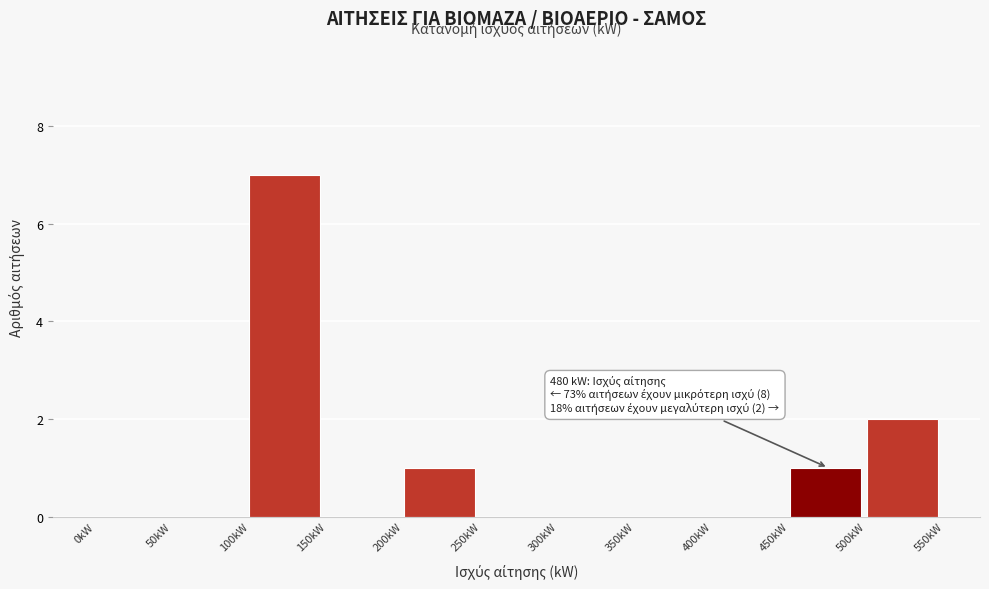

Over which range of the x-axis is the bar tallest?

100 to 150